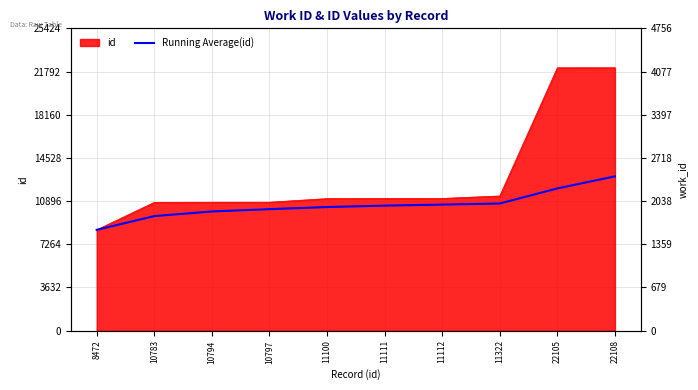

Which label corresponds to the largest value in the chart?

22108